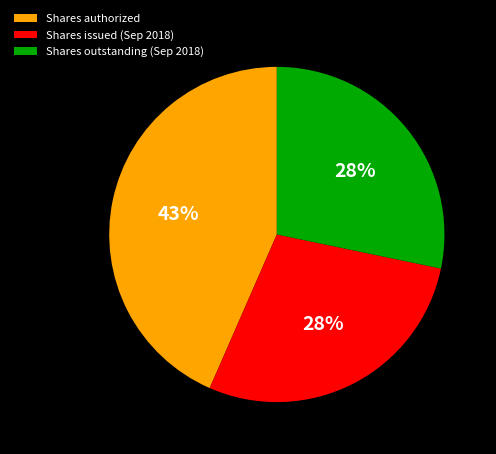

What is the largest slice in the pie chart?

Shares authorized